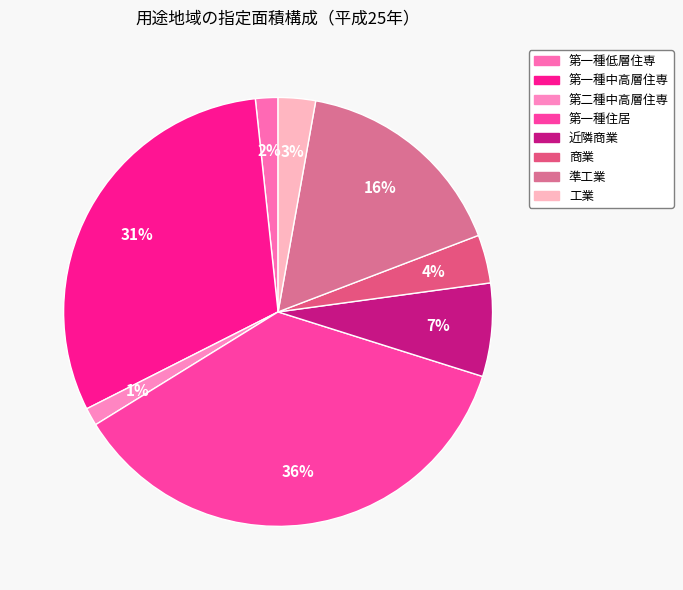

To the nearest percent, what is the combined percentage of 近隣商業 and 第一種住居?

43%